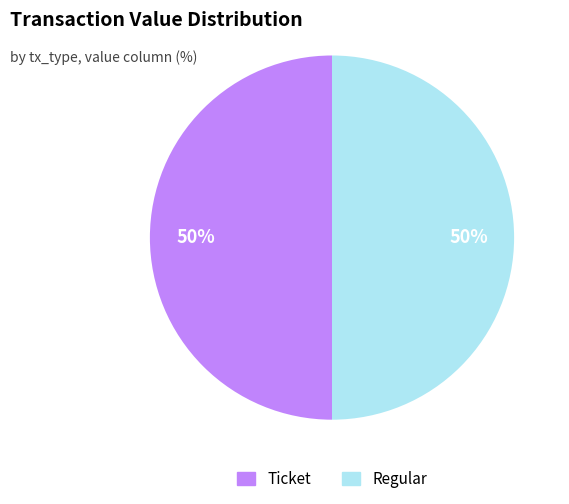

To the nearest percent, what is the difference between the largest and smallest slice percentages?

0%